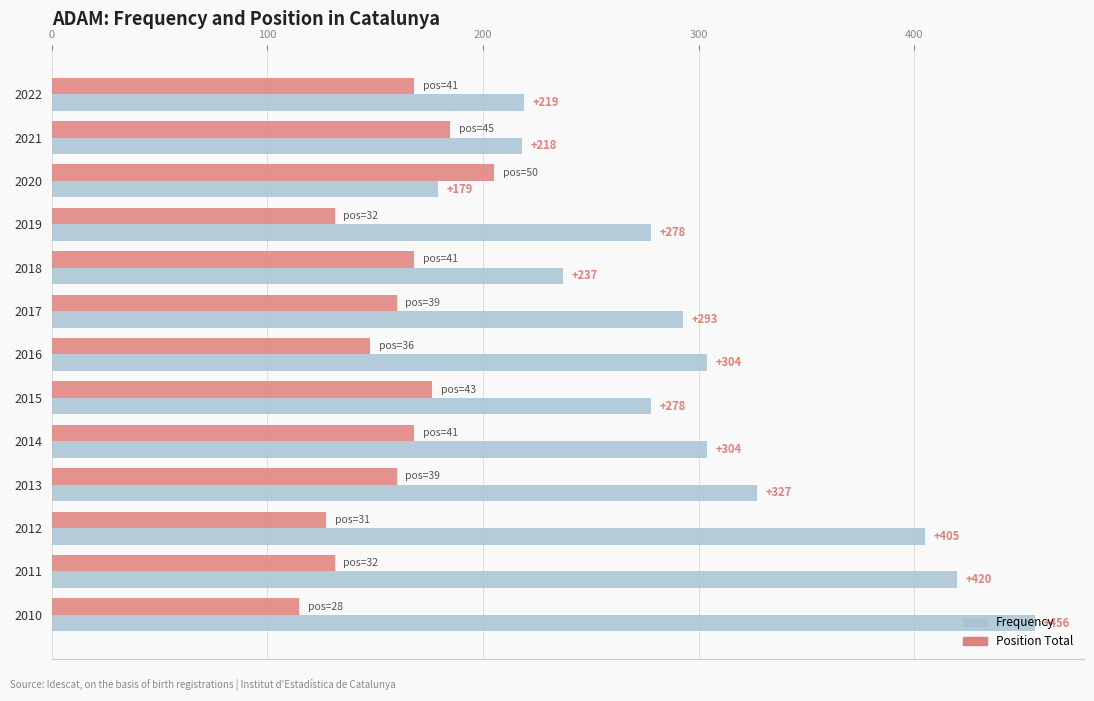

How many distinct data groups are displayed?

2